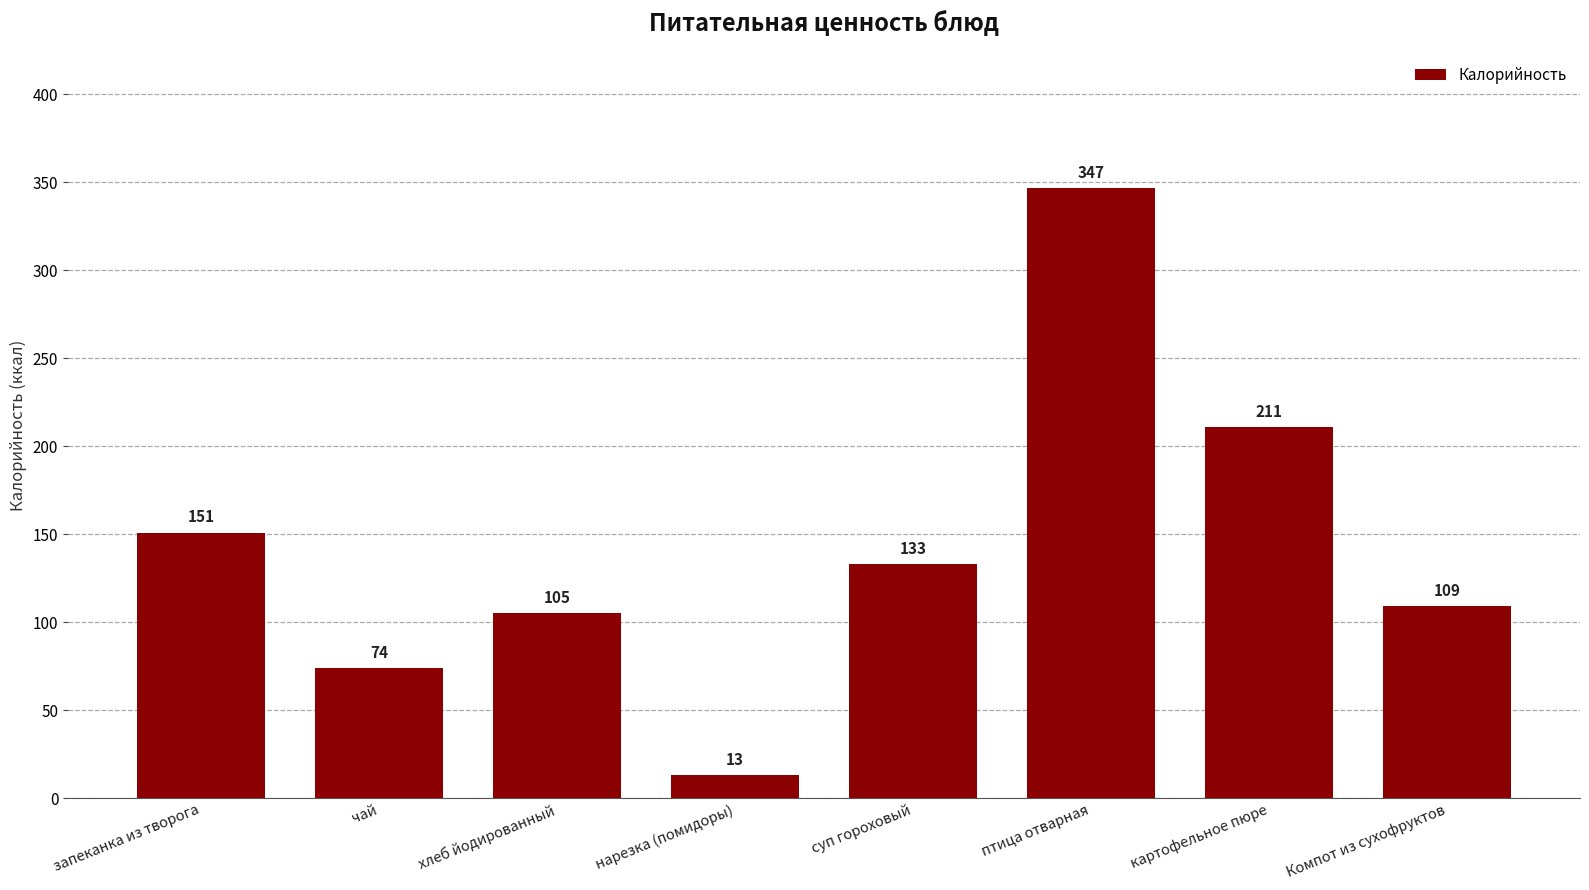

What is the change in value from чай to птица отварная?

+273